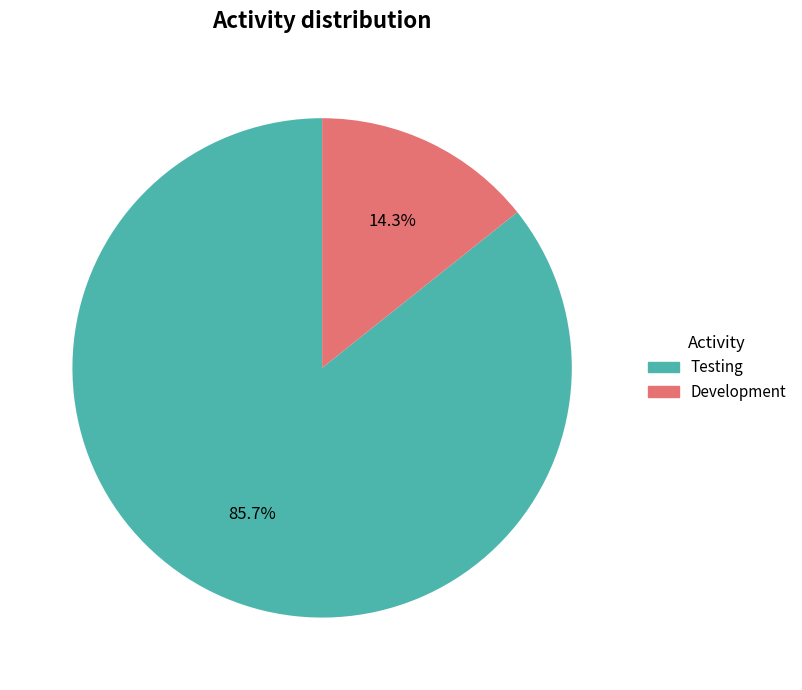

Rank the categories by value from lowest to highest.

Development, Testing